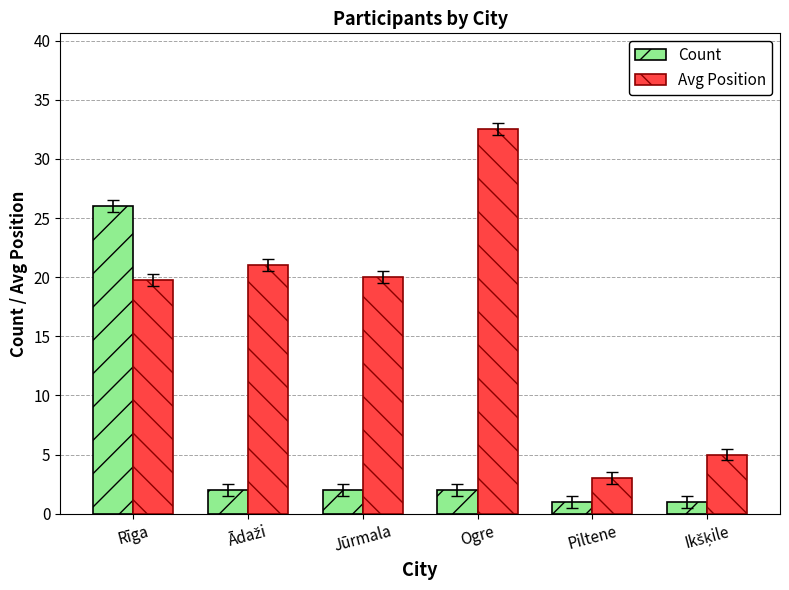

Which series has the largest total across all categories?

Avg Position